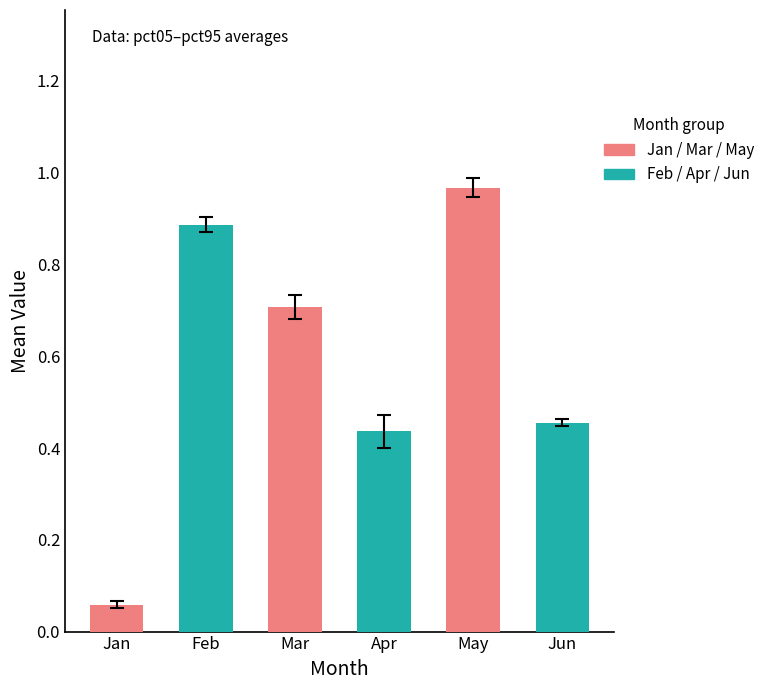

What is the value of the Feb bar at the 5th from the left?

0.9